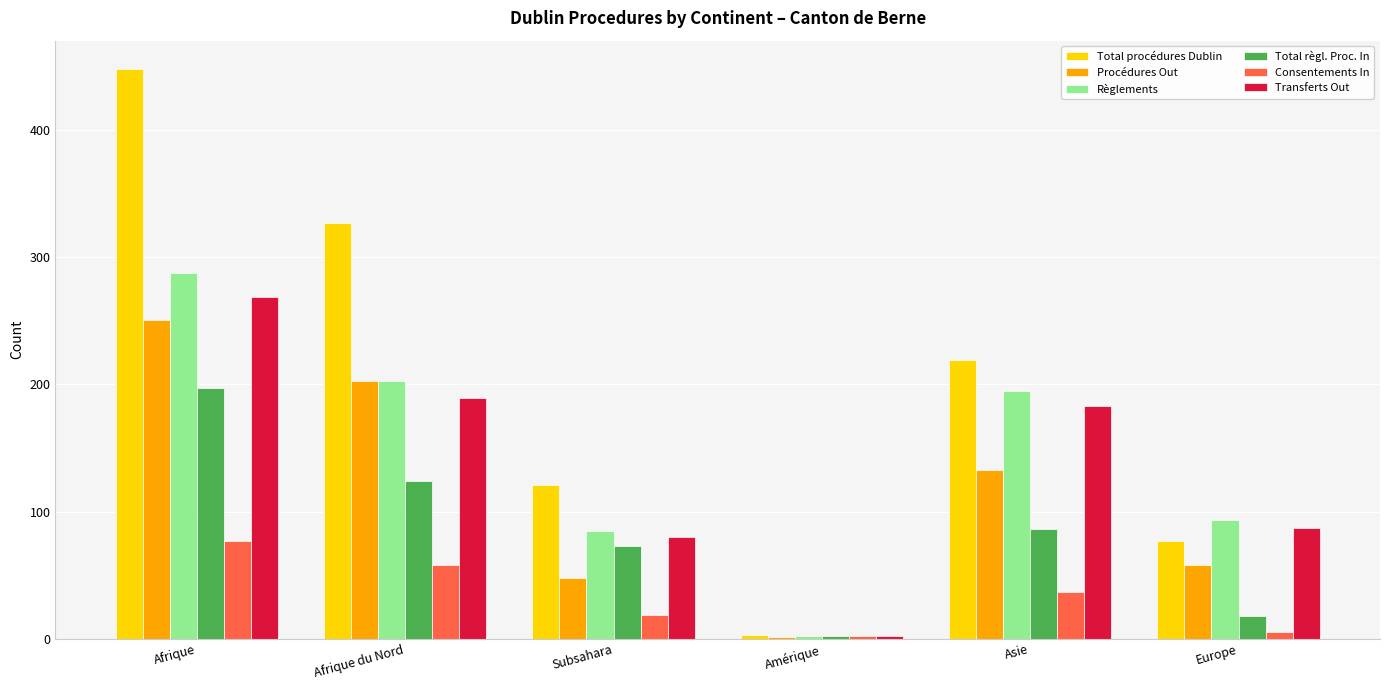

Reading left to right, what are all the values shown in this chart?

Total procédures Dublin: Afrique=448	Afrique du Nord=327	Subsahara=121	Amérique=3	Asie=219	Europe=77
Procédures Out: Afrique=251	Afrique du Nord=203	Subsahara=48	Amérique=1	Asie=133	Europe=58
Règlements: Afrique=288	Afrique du Nord=203	Subsahara=85	Amérique=2	Asie=195	Europe=93
Total règl. Proc. In: Afrique=197	Afrique du Nord=124	Subsahara=73	Amérique=2	Asie=86	Europe=18
Consentements In: Afrique=77	Afrique du Nord=58	Subsahara=19	Amérique=2	Asie=37	Europe=5
Transferts Out: Afrique=269	Afrique du Nord=189	Subsahara=80	Amérique=2	Asie=183	Europe=87